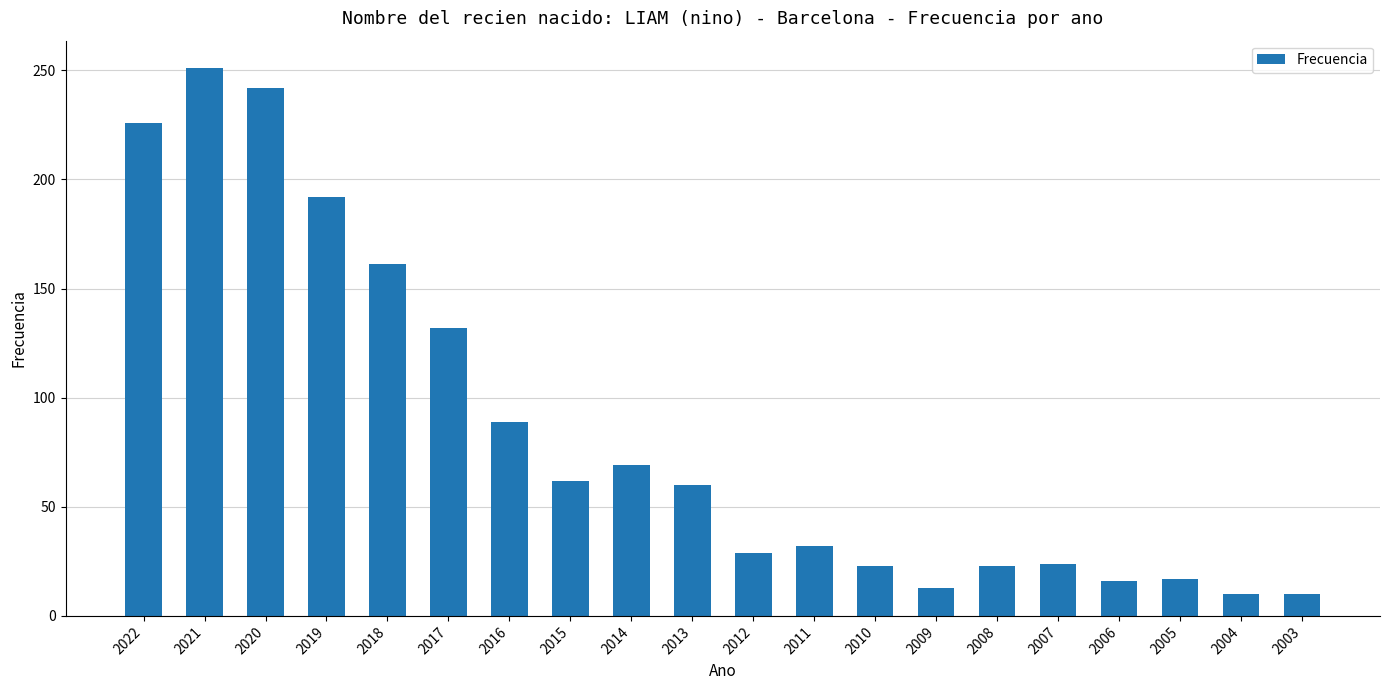

What is the maximum value shown in the chart?

251